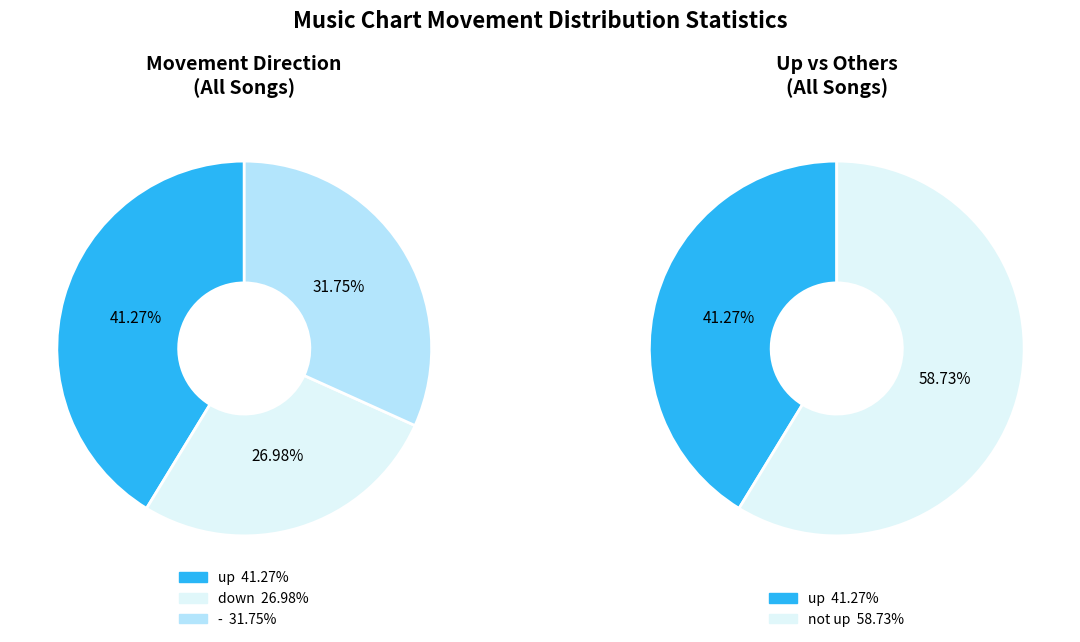

How many segments does this pie chart have?

3